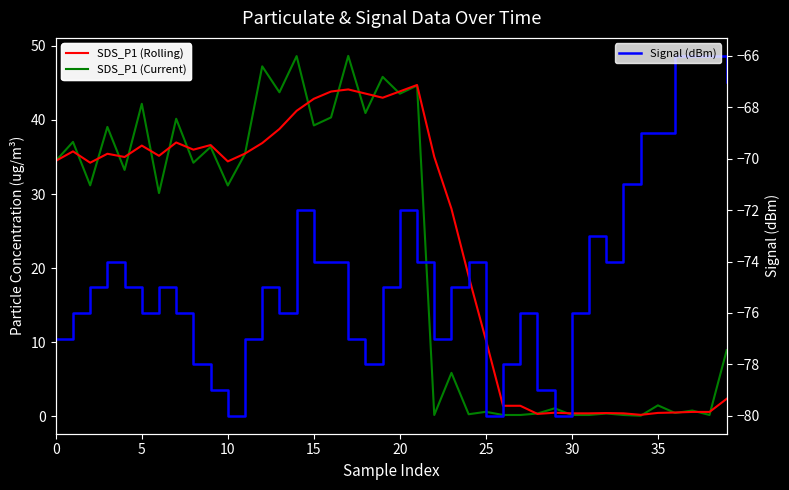

At which category is the sum across all series the highest?

14